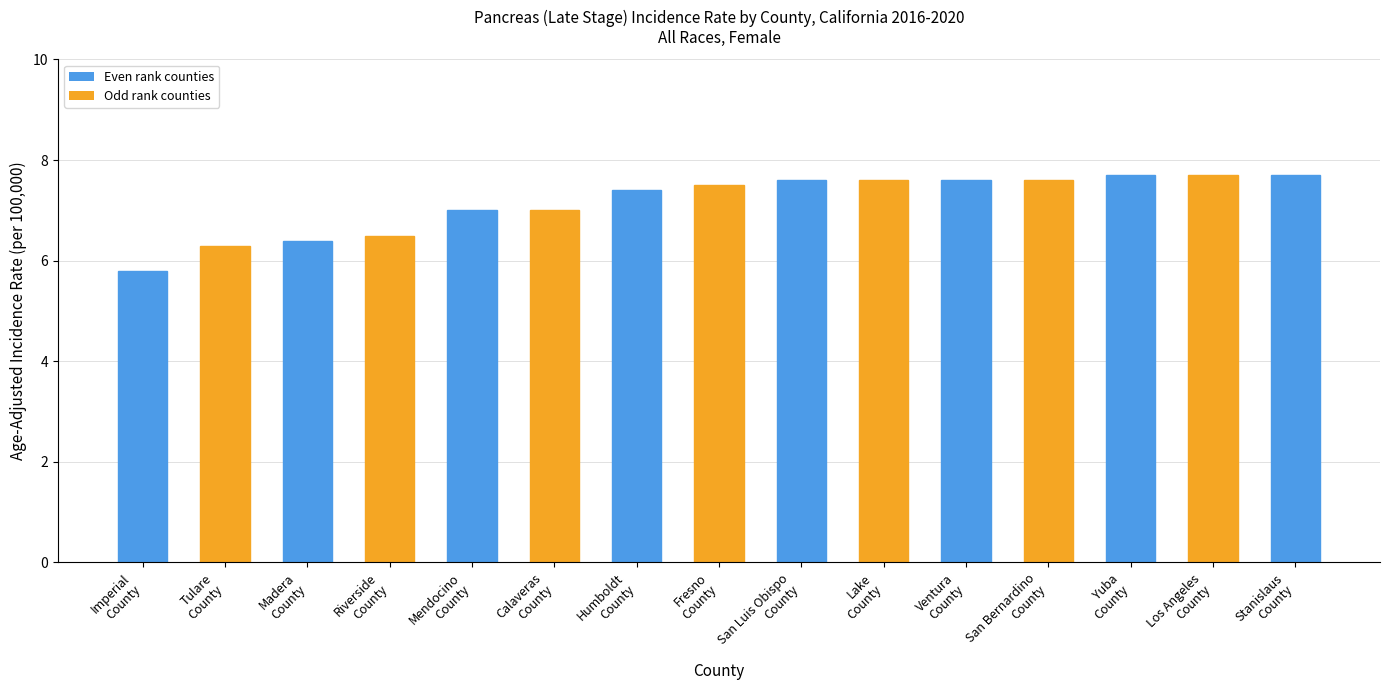

What is the sum of all values?

107.4